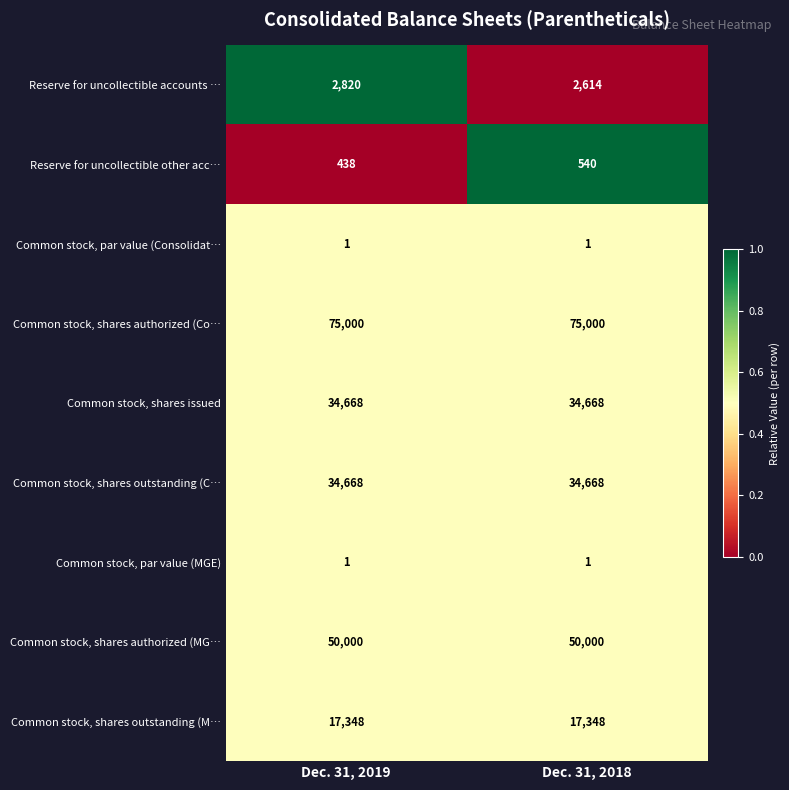

What is the sum of the Reserve for uncollectible other acc… values at Dec. 31, 2019 and Dec. 31, 2018?

978